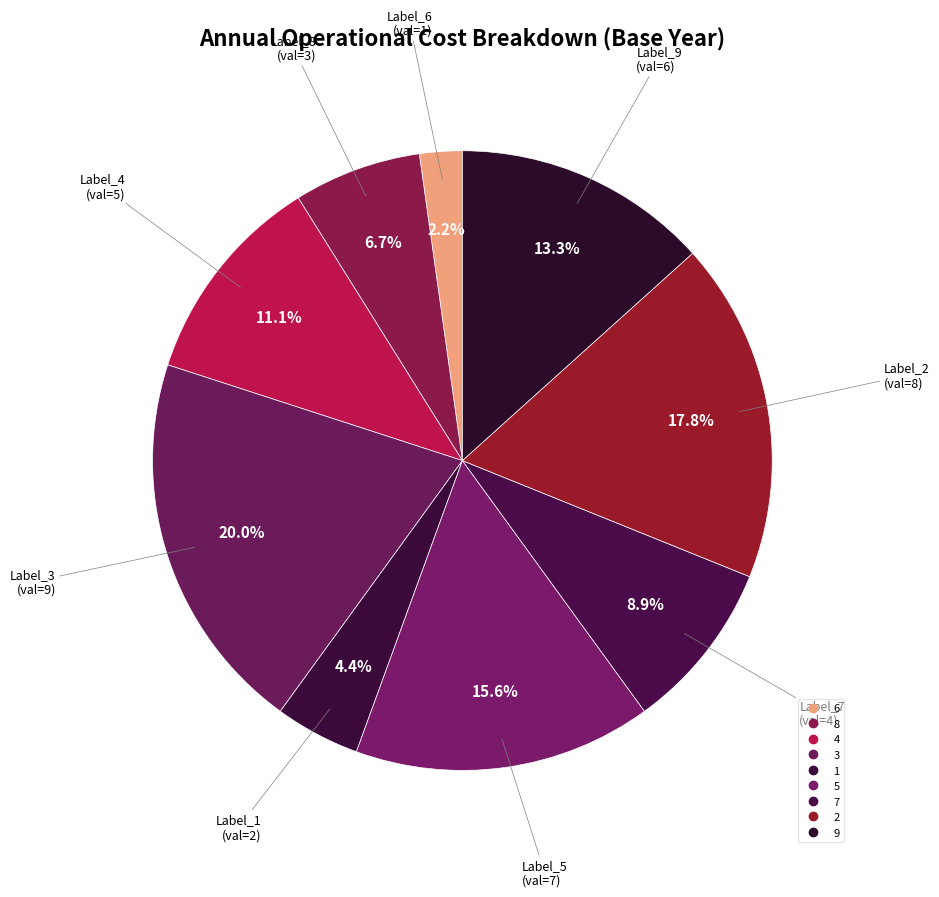

To the nearest percent, what percentage of the pie is 3?

20%